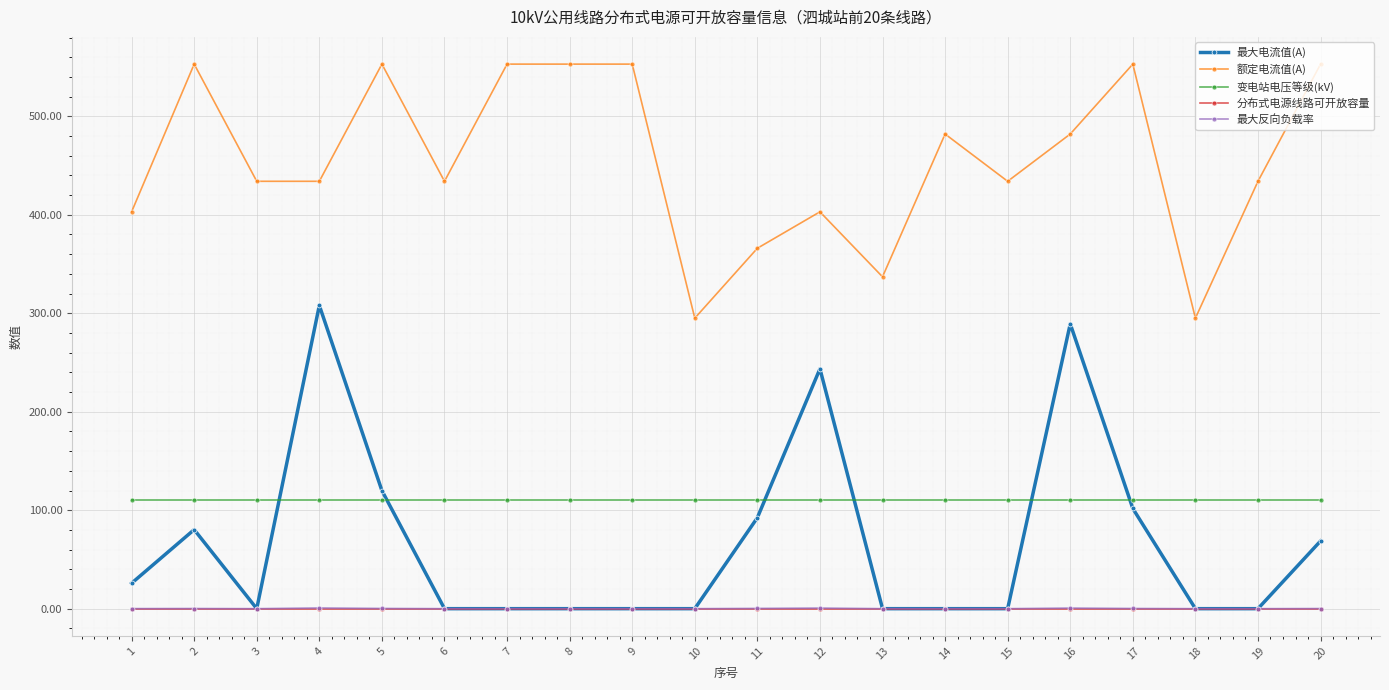

What is the maximum value shown in the chart?

553.0